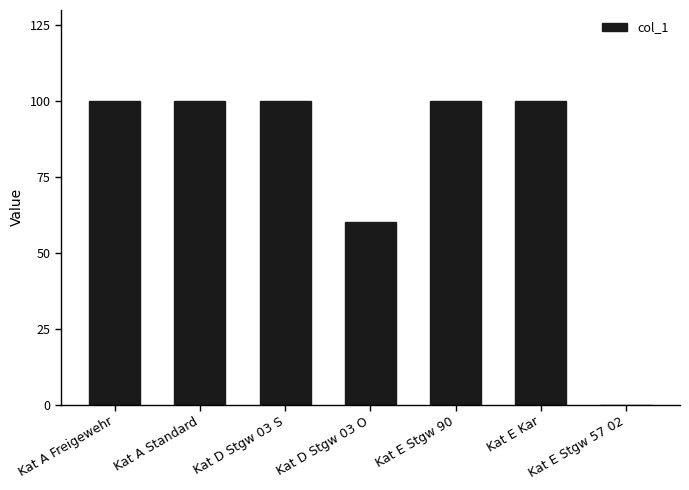

Approximately how many times larger is the value at Kat A Freigewehr compared to Kat D Stgw 03 S?

1.0